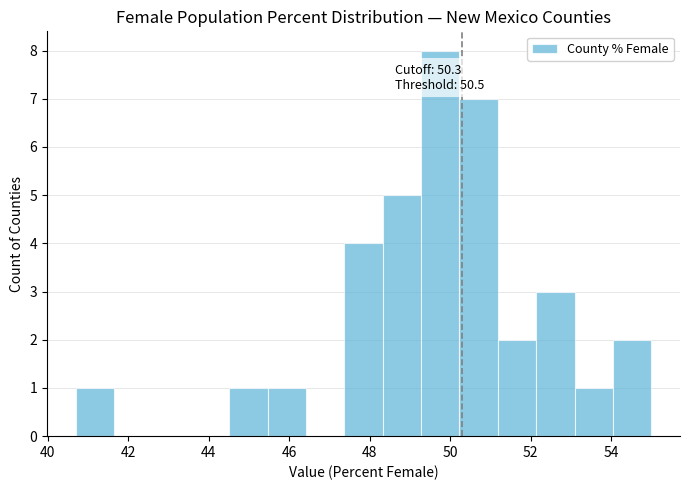

Over which range of the x-axis is the bar tallest?

49.2 to 50.2